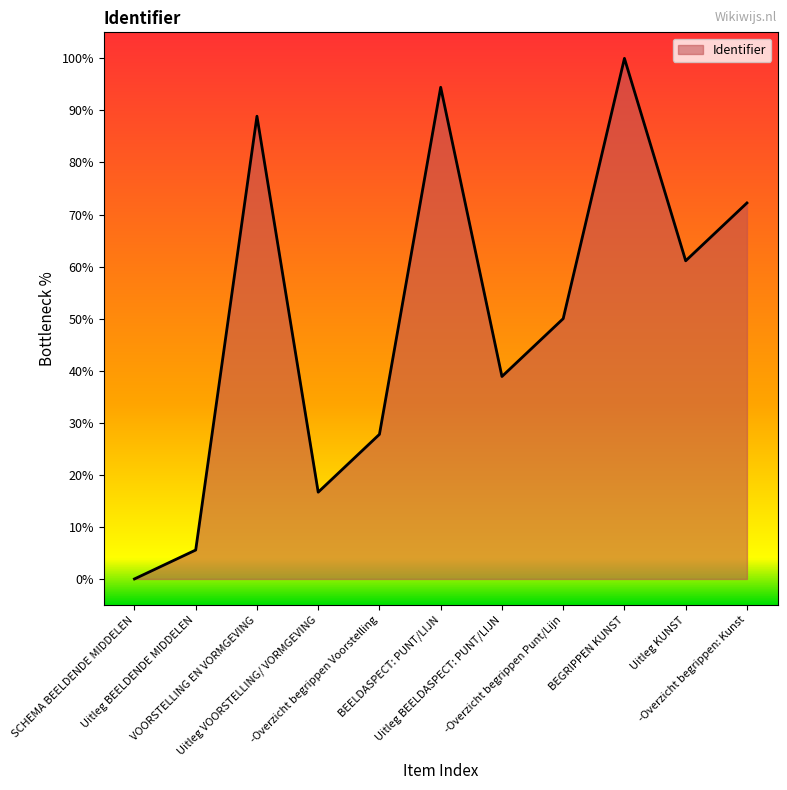

Which label corresponds to the largest value in the chart?

BEGRIPPEN KUNST